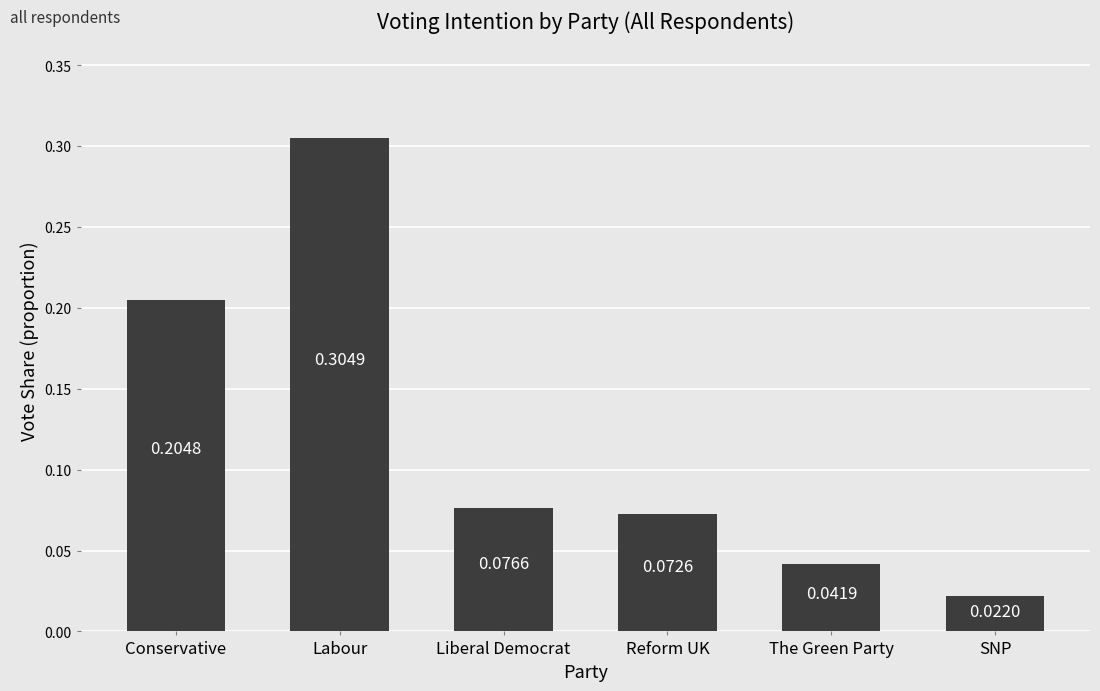

At which label is the value closest to 0?

SNP